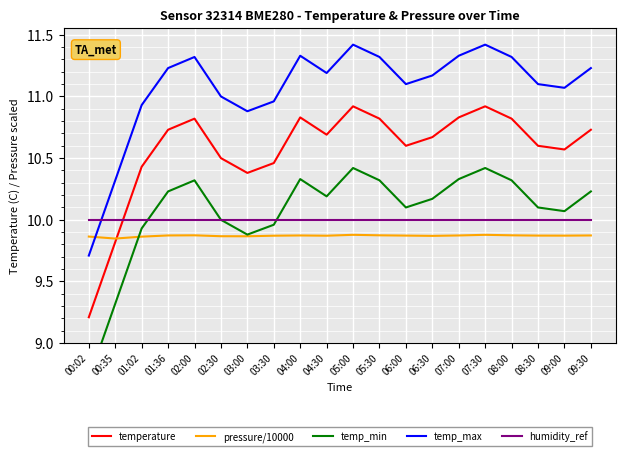

Is it true that humidity_ref equals 2.0 at 04:30?

False